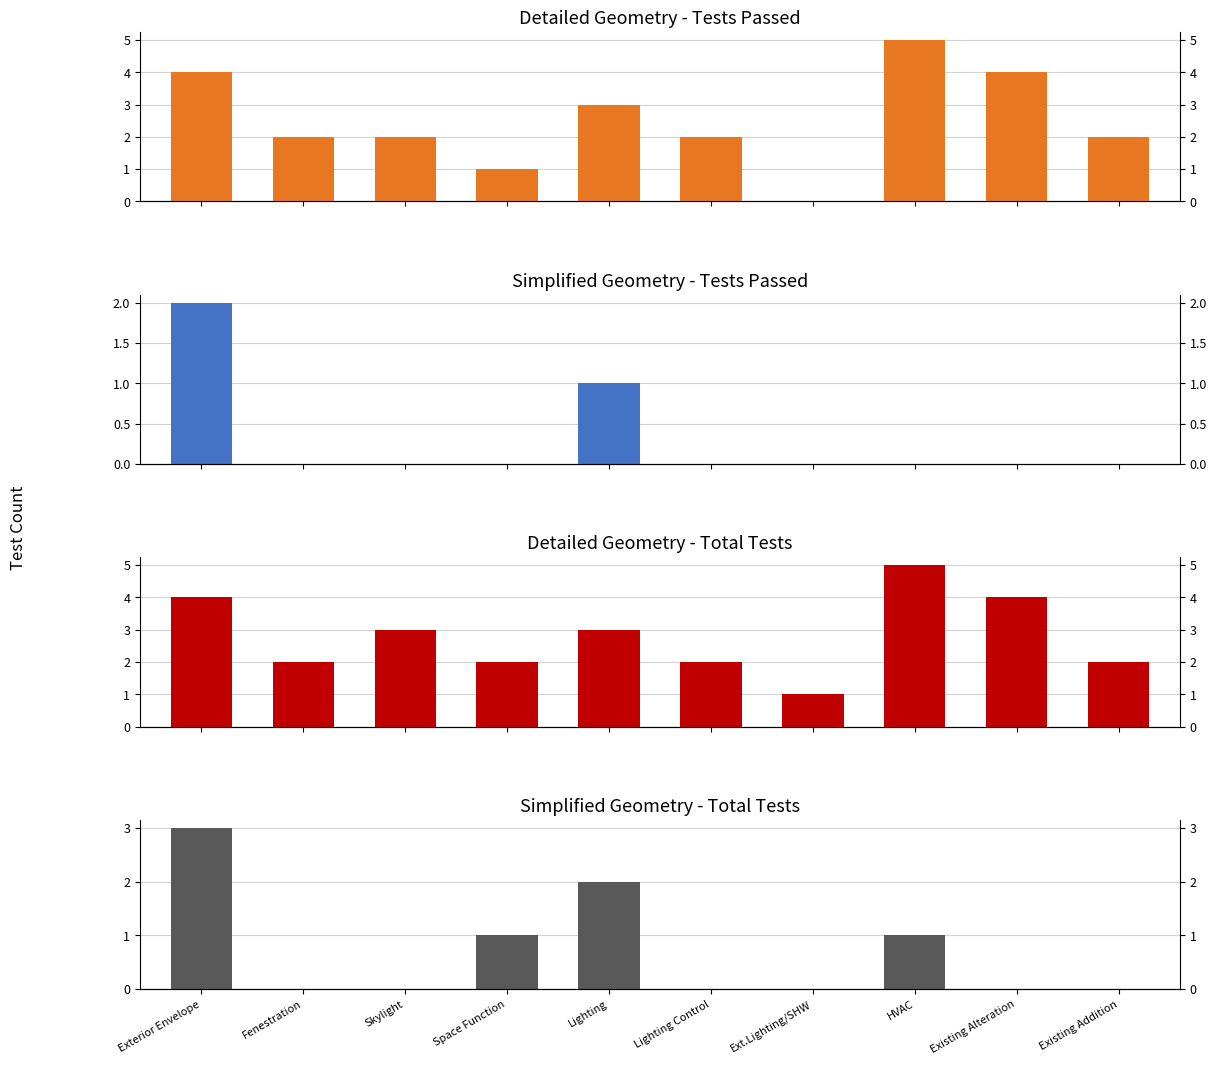

Reading right to left, what are all the values shown in this chart?

Detailed Geometry - Tests Passed: 2	4	5	0	2	3	1	2	2	4
Simplified Geometry - Tests Passed: 0	0	0	0	0	1	0	0	0	2
Detailed Geometry - Total Tests: 2	4	5	1	2	3	2	3	2	4
Simplified Geometry - Total Tests: 0	0	1	0	0	2	1	0	0	3